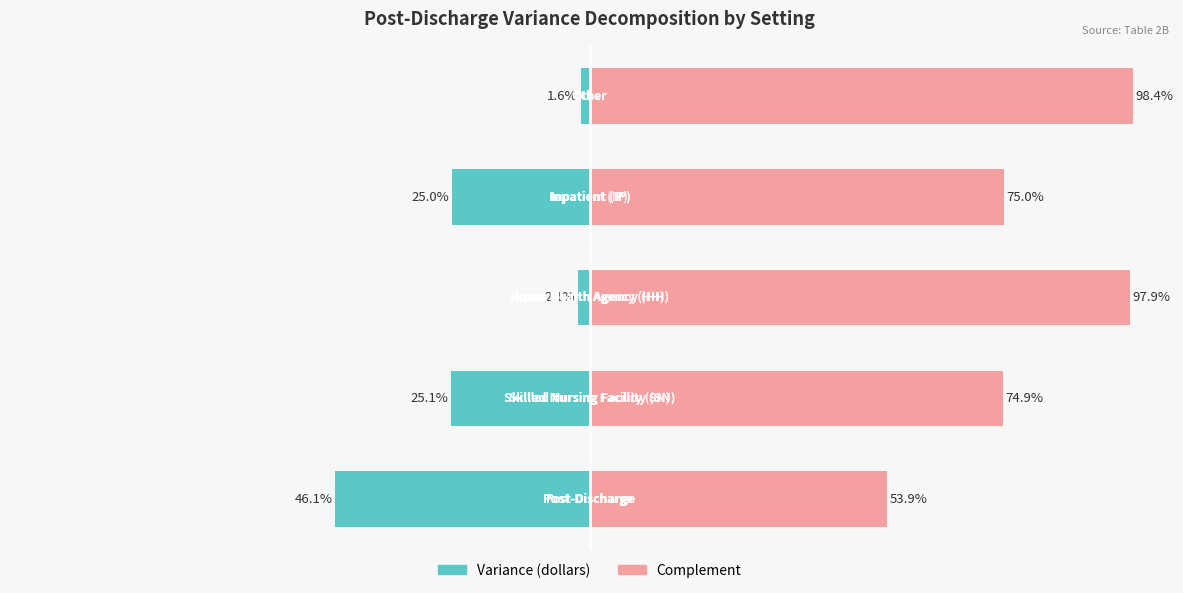

Which series changed the most between 1 and 2?

Complement